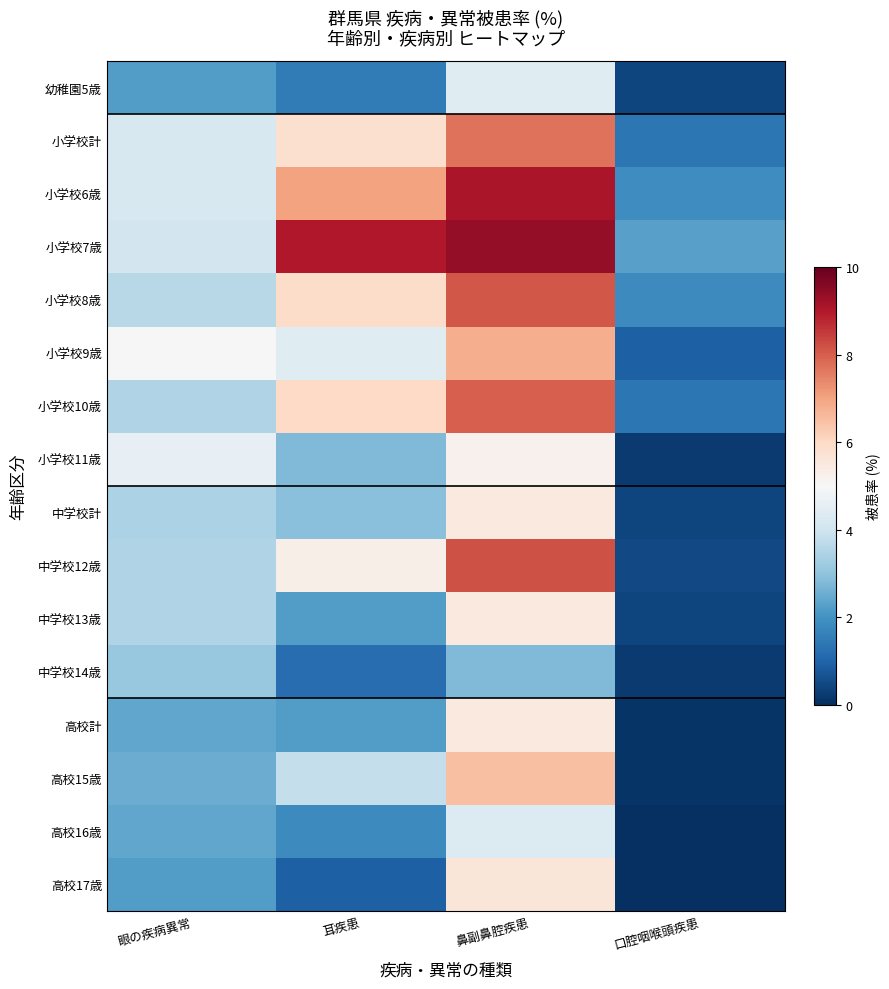

At which category is the sum across all series the highest?

鼻副鼻腔疾患